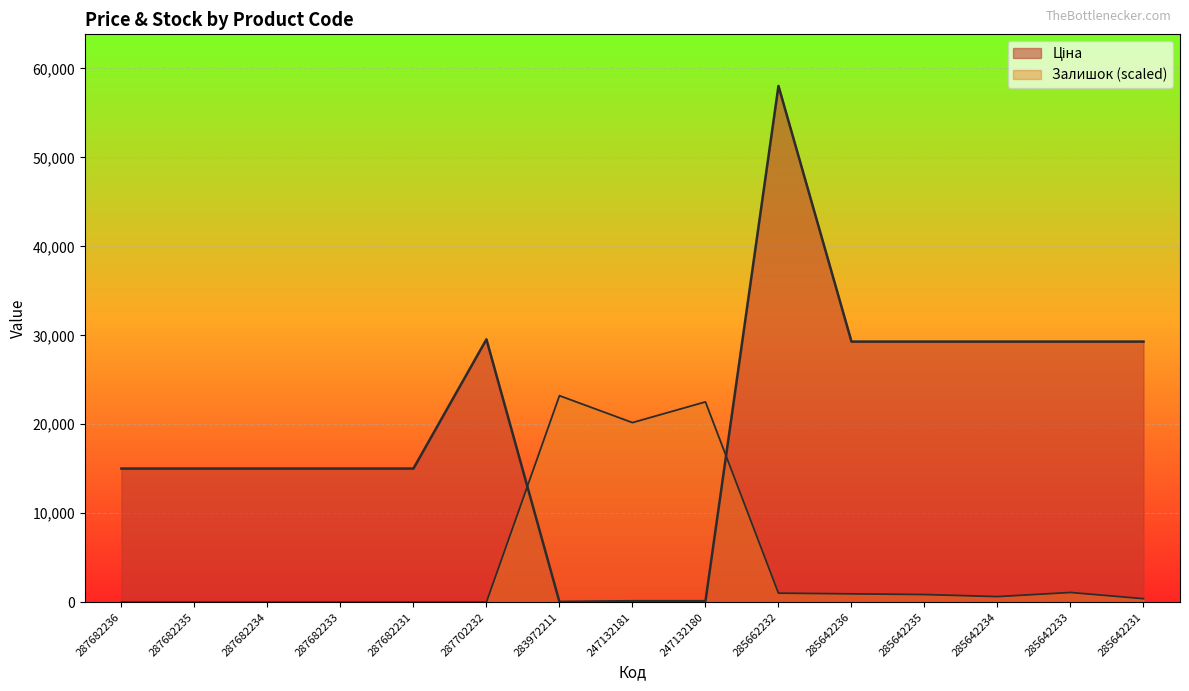

How many interior local peaks does the Ціна series have?

2